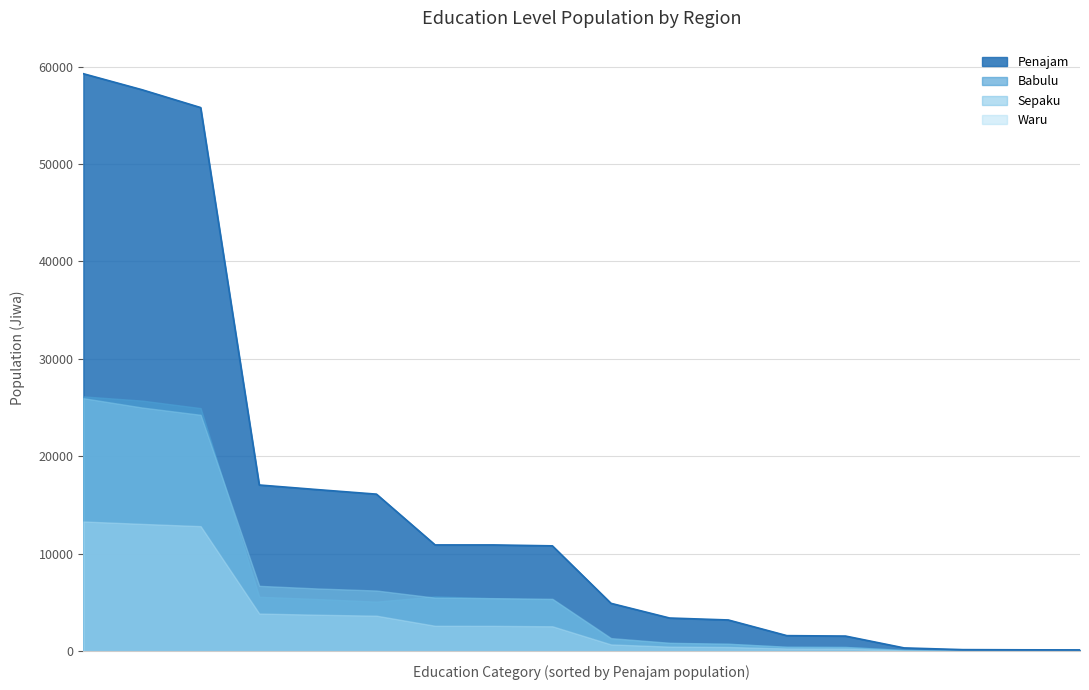

Which series has the largest total across all categories?

Penajam